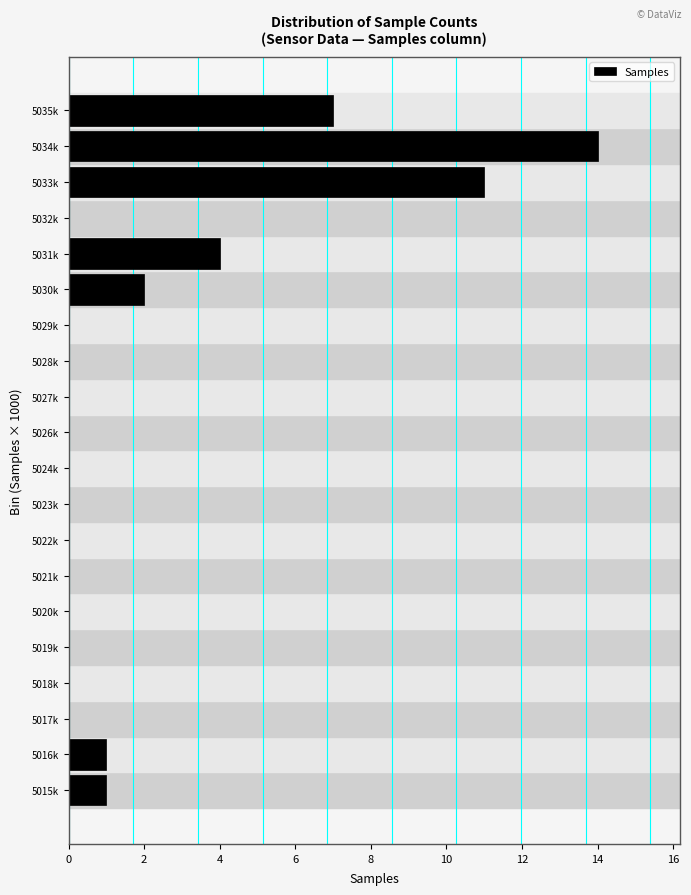

Reading top to bottom, list all the values displayed in this chart.

5035k=7	5034k=14	5033k=11	5032k=0	5031k=4	5030k=2	5029k=0	5028k=0	5027k=0	5026k=0	5024k=0	5023k=0	5022k=0	5021k=0	5020k=0	5019k=0	5018k=0	5017k=0	5016k=1	5015k=1